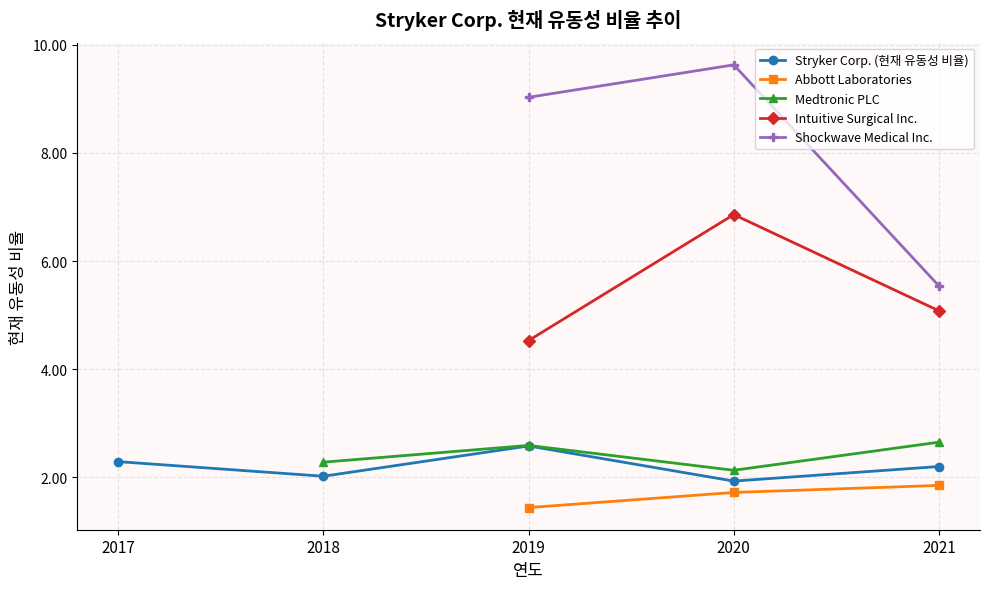

True or false: Intuitive Surgical Inc. has a value of 7.9 at 2019.

False